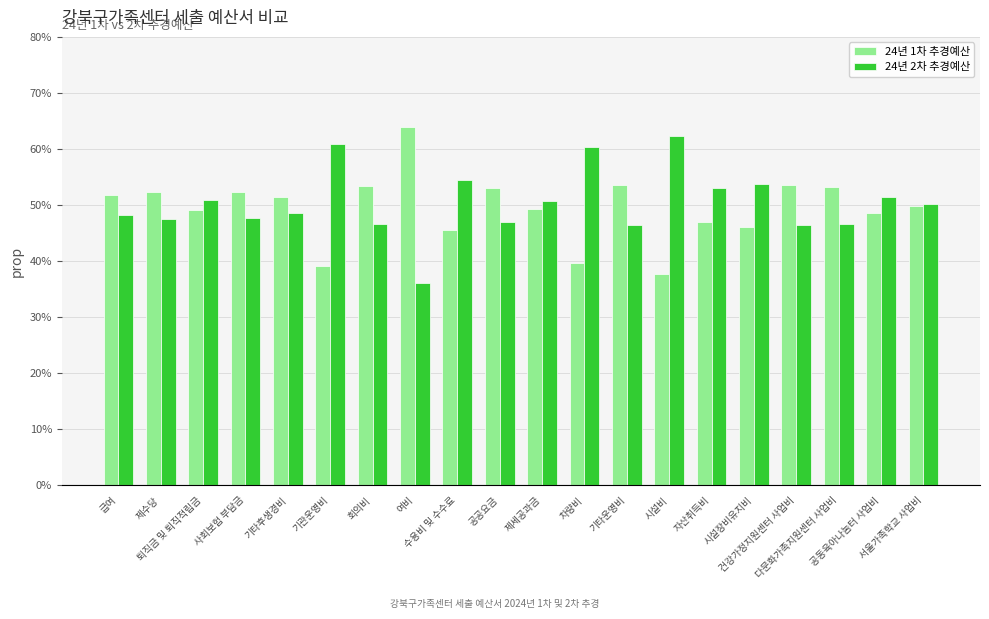

What is the difference between the second highest and second lowest values in the 24년 2차 추경예산 series?

14.5